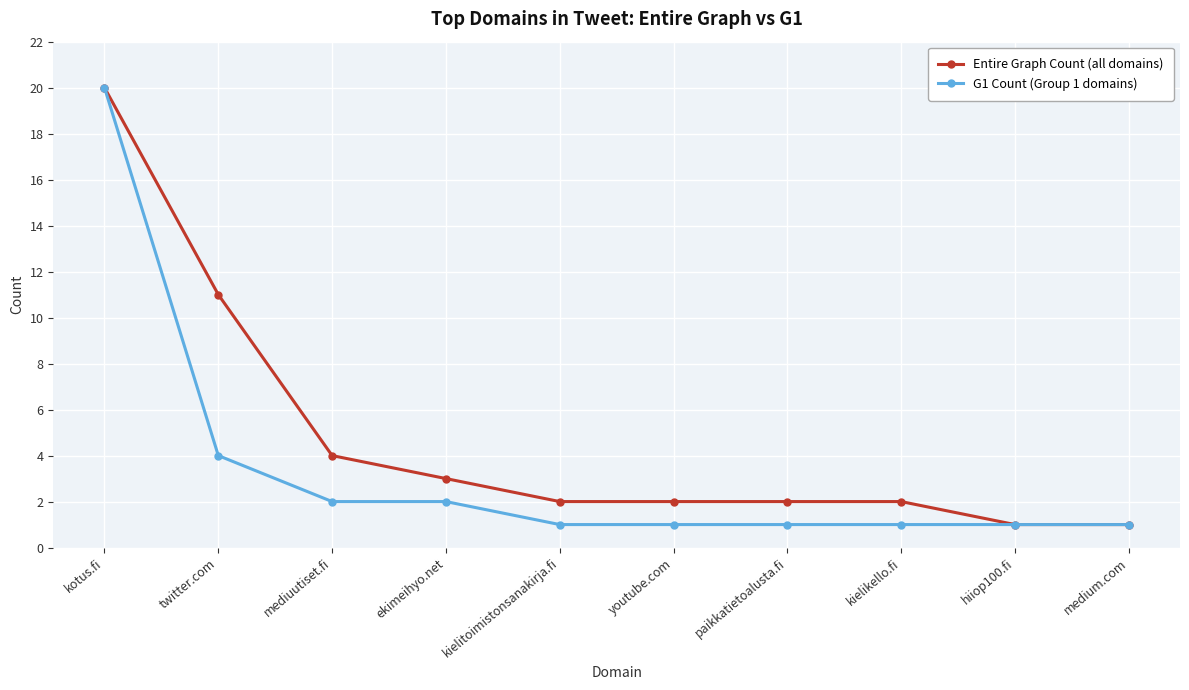

What is the total value across all series at kielitoimistonsanakirja.fi?

3